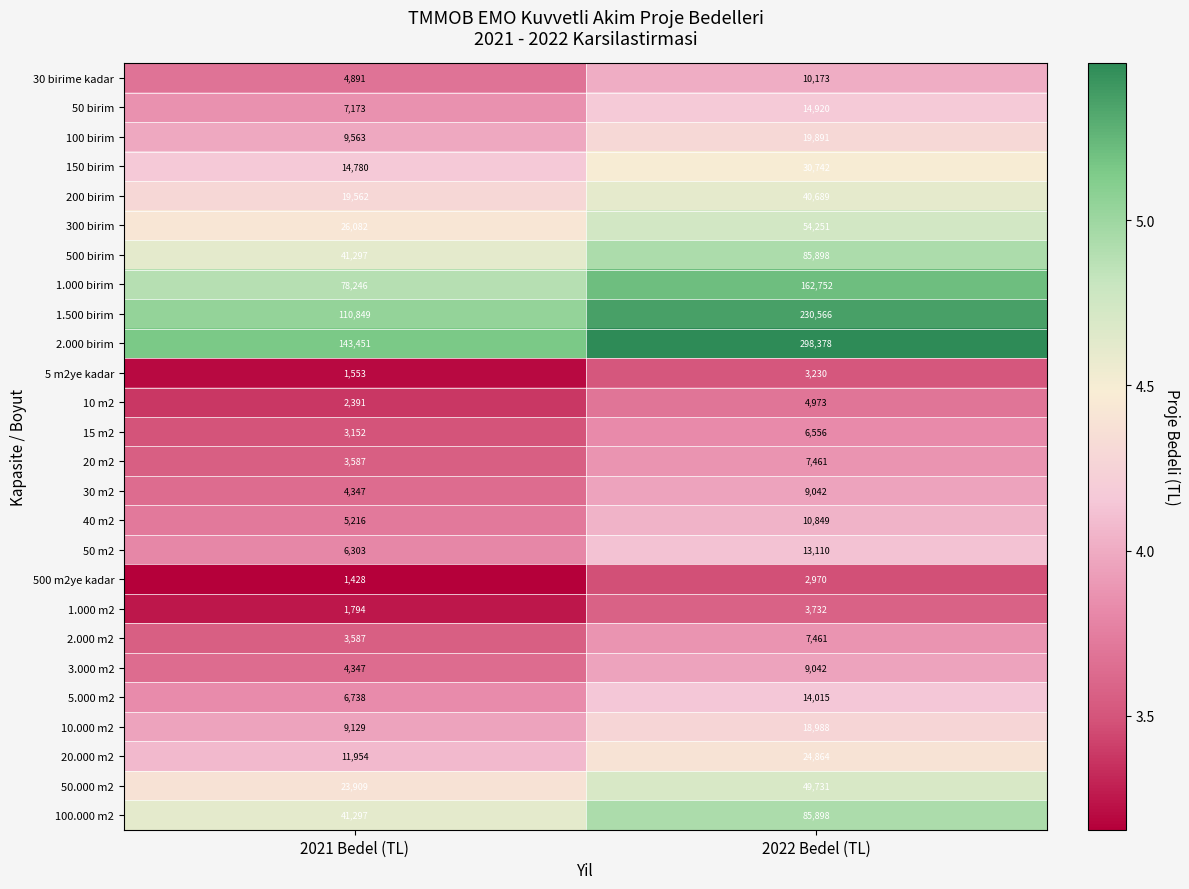

What value does the 2.000 birim series have at 2022 Bedel (TL)?

298378